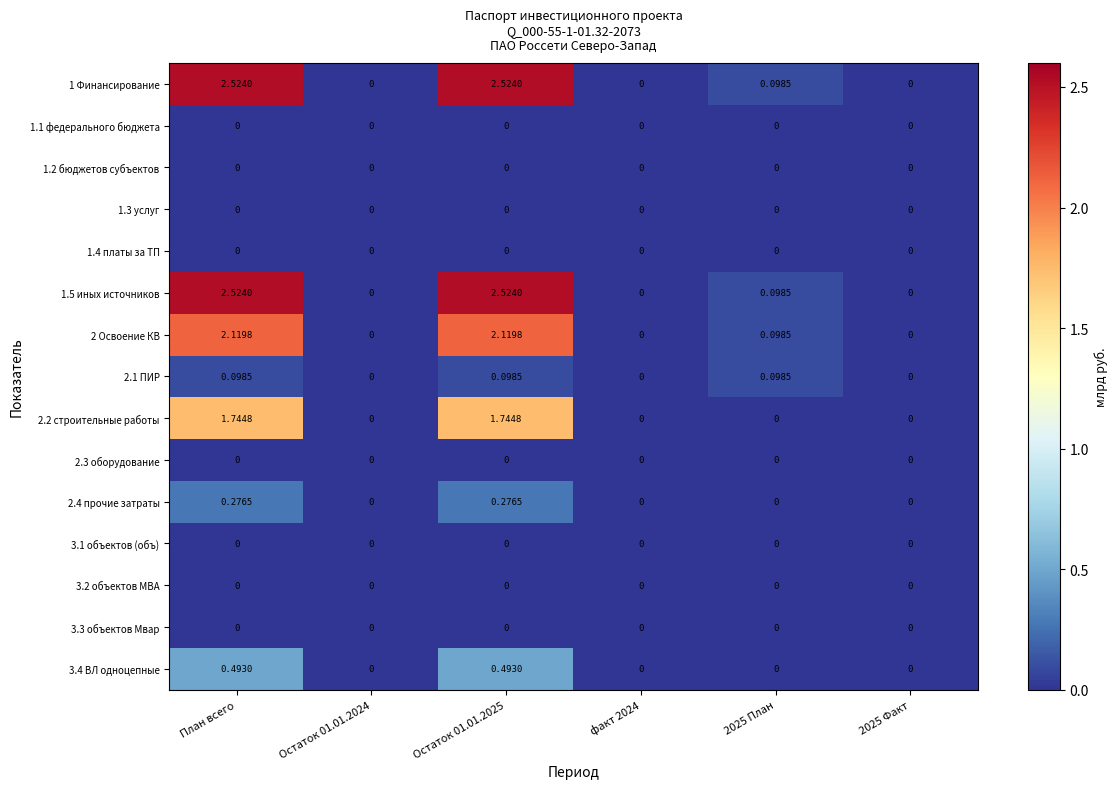

At 2025 Факт, list the series in order from largest to smallest.

1 Финансирование, 1.1 федерального бюджета, 1.2 бюджетов субъектов, 1.3 услуг, 1.4 платы за ТП, 1.5 иных источников, 2 Освоение КВ, 2.1 ПИР, 2.2 строительные работы, 2.3 оборудование, 2.4 прочие затраты, 3.1 объектов (объ), 3.2 объектов МВА, 3.3 объектов Мвар, 3.4 ВЛ одноцепные